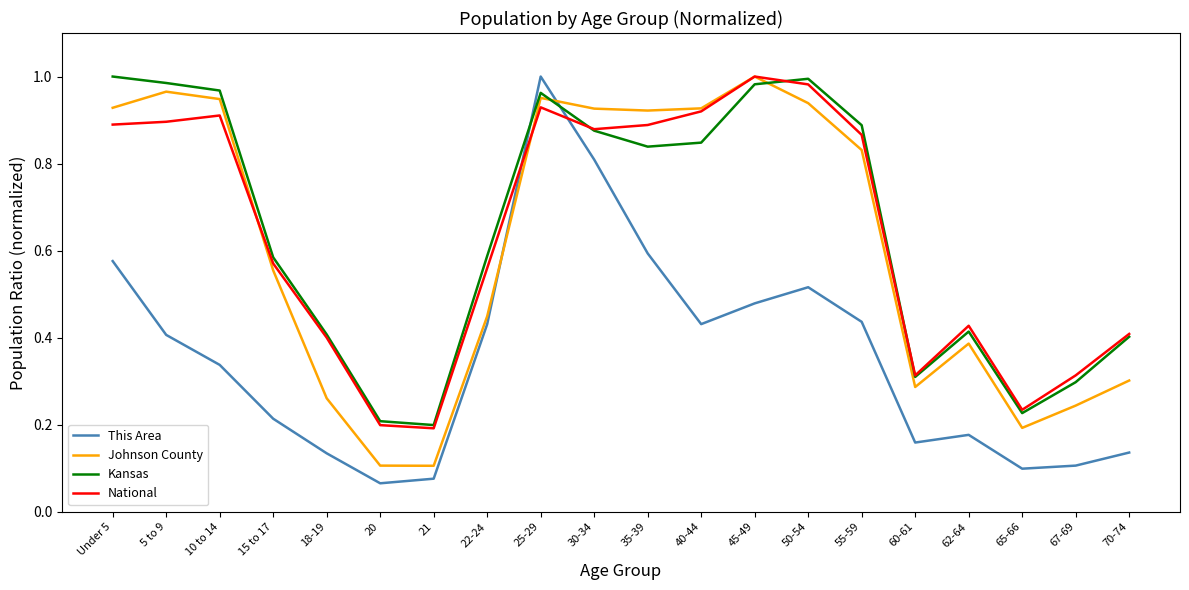

Which series ends up on top after the final intersection of Johnson County and Kansas?

Kansas